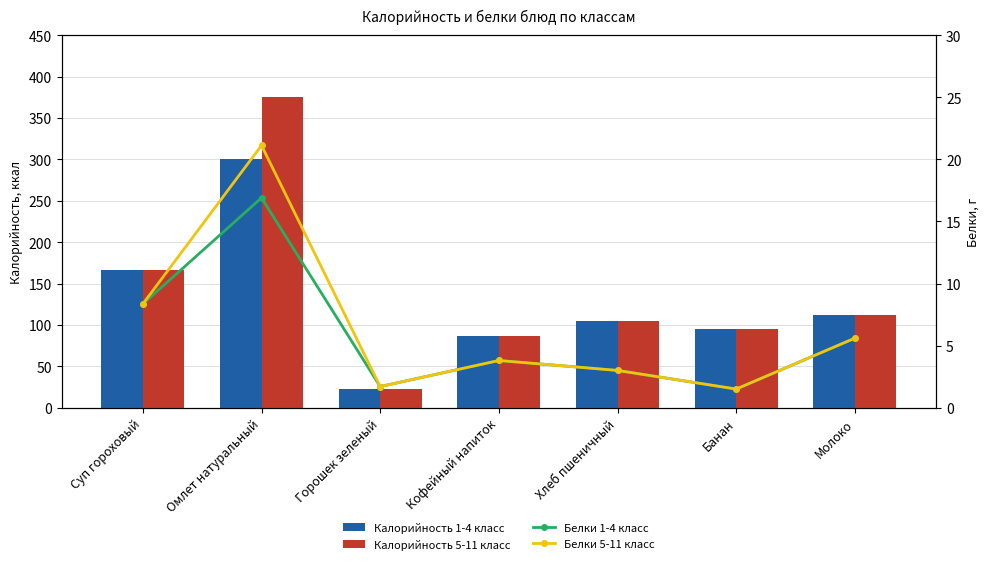

What is the label of the 6th bar from the right?

Омлет натуральный